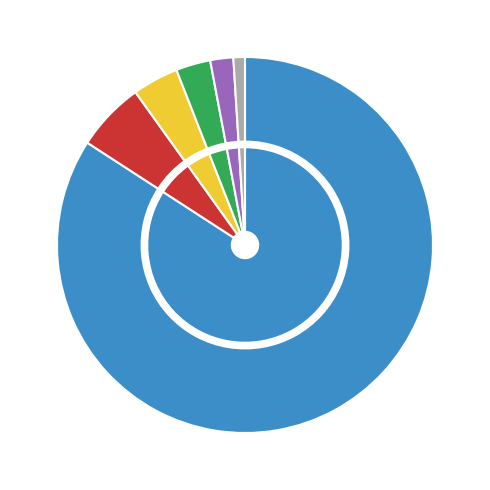

Rank the categories by value from highest to lowest.

Malaysia, Philippines, Brunei, Indonesia, Australia, France